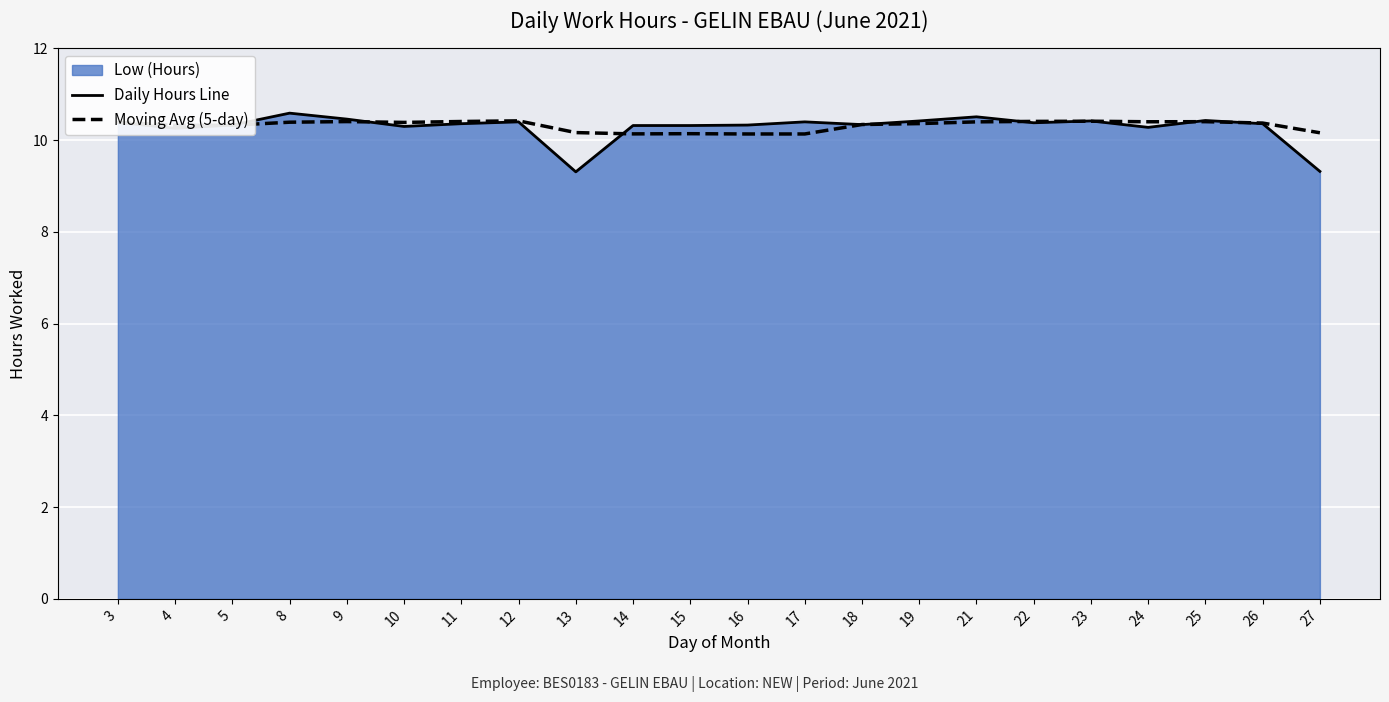

What is the difference between the maximum and second lowest values in the Moving Avg (5-day) series?

0.3